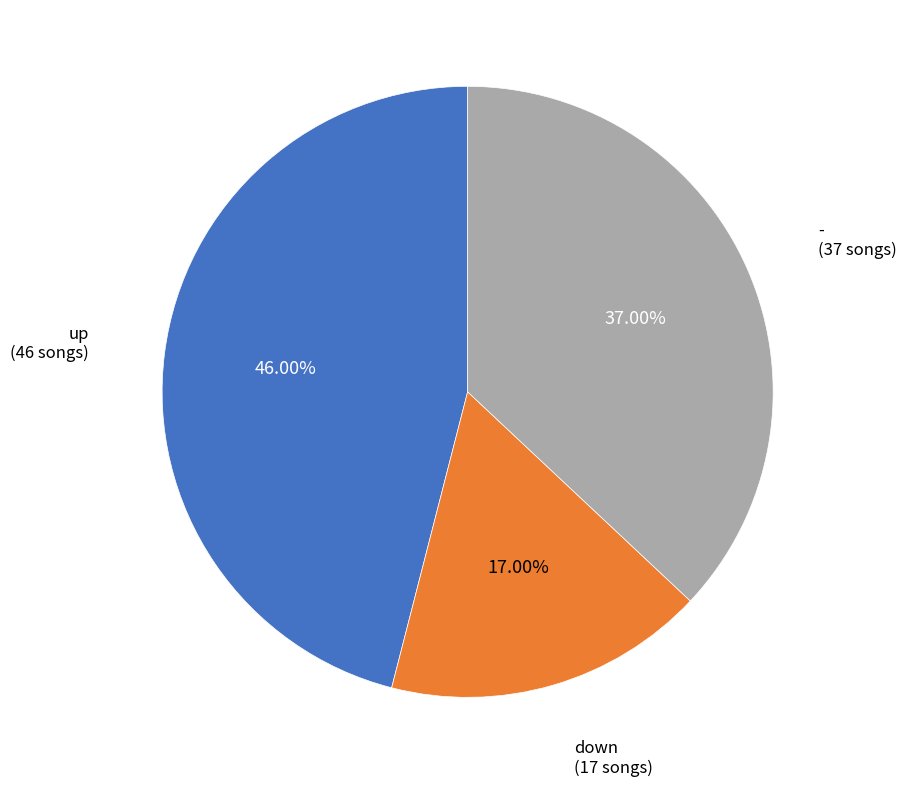

Does any single category account for the majority?

No